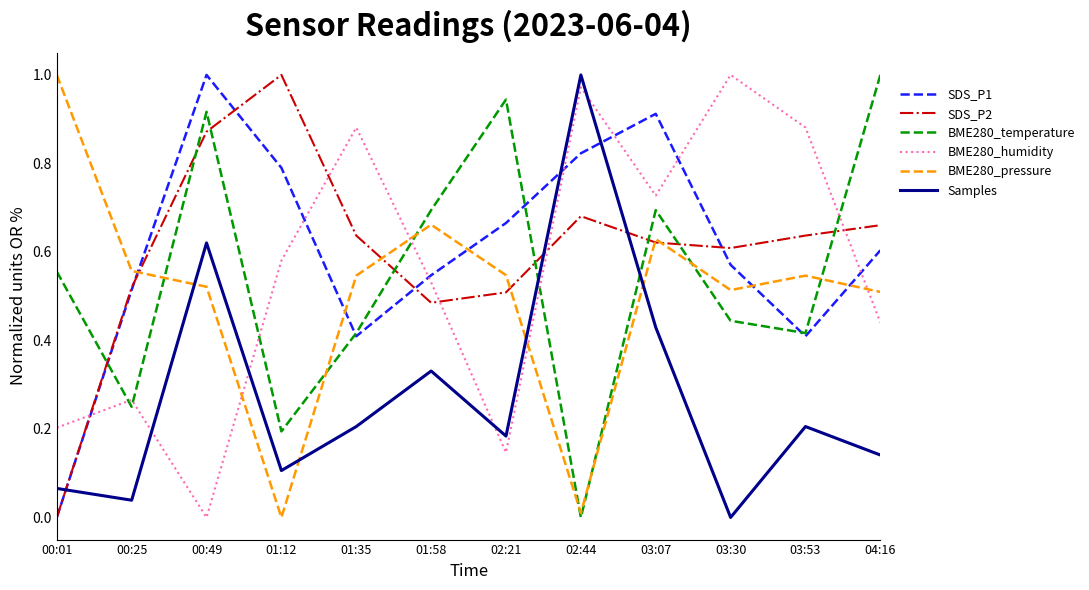

Where do BME280_humidity and SDS_P1 first cross each other?

00:01 and 00:25